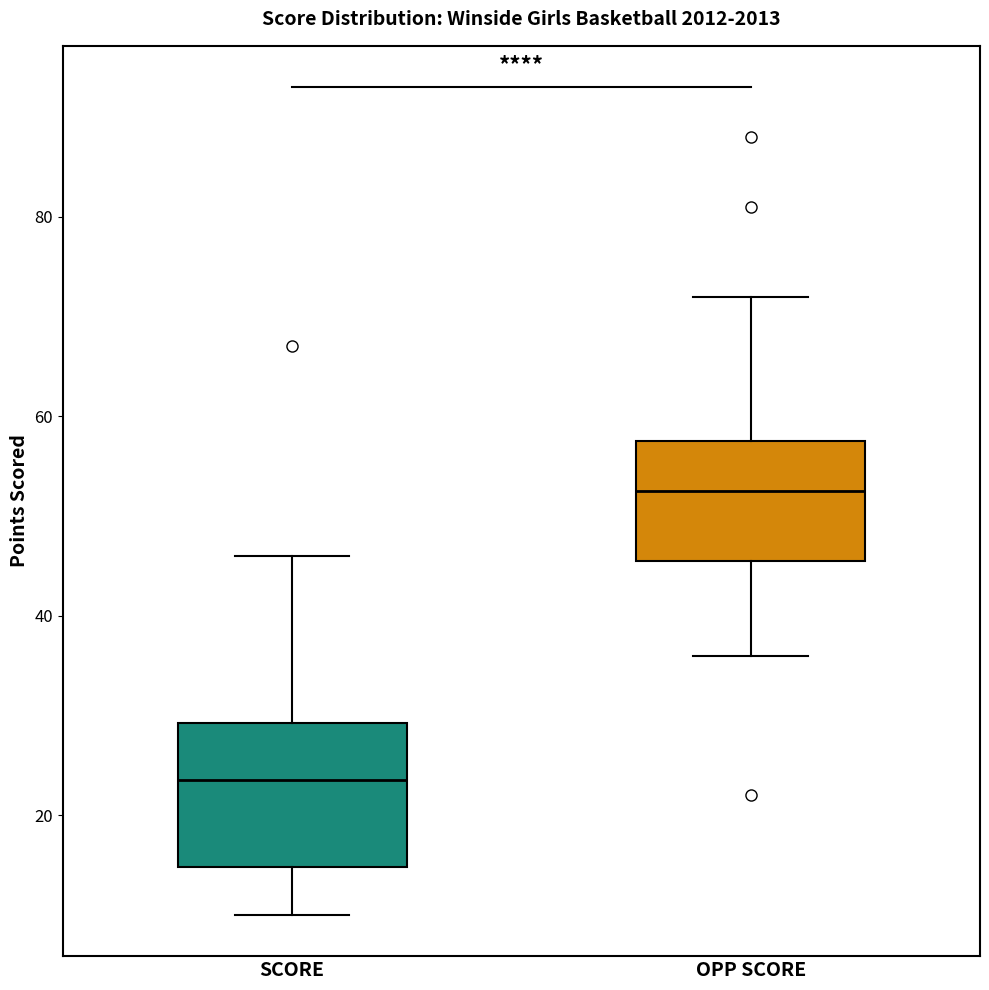

Which box's median line is the highest?

OPP SCORE